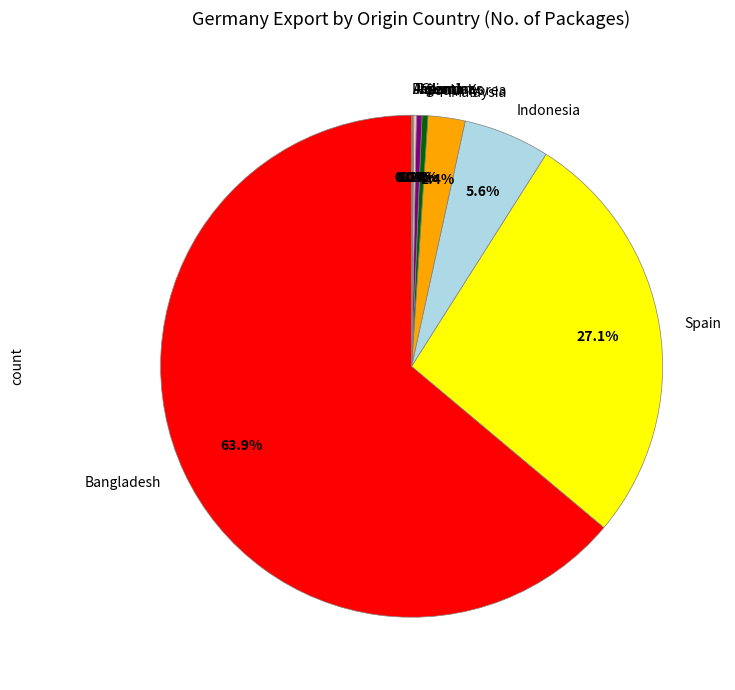

Which slice represents more than half of the pie?

Bangladesh